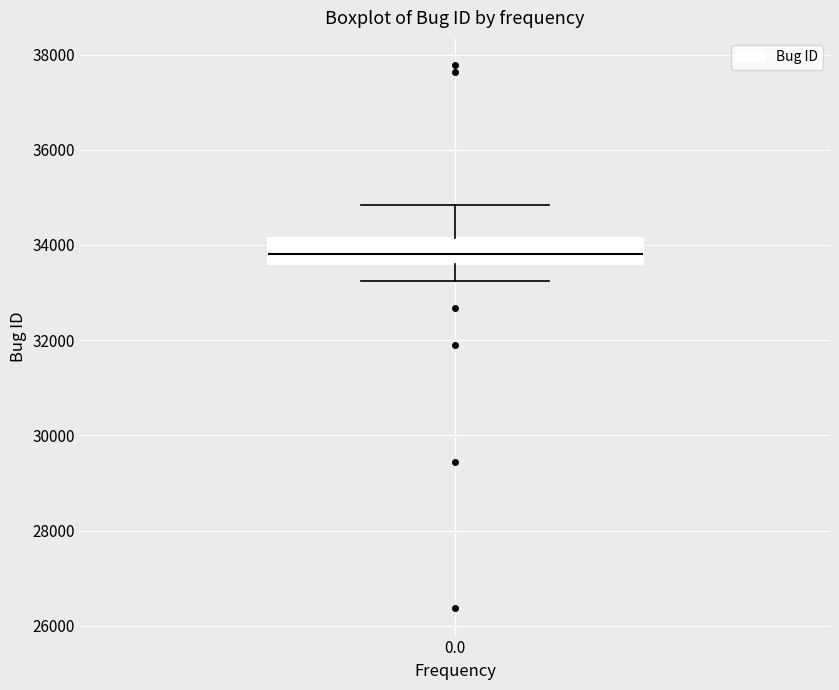

Read this box plot against the y-axis: the position of the median line, the range covered by the box, and the ends of both whiskers. The values are not printed on the chart, so give them approximately, as read against the axis.

median 33800, box 33600 to 34200, whiskers 33200 to 34800